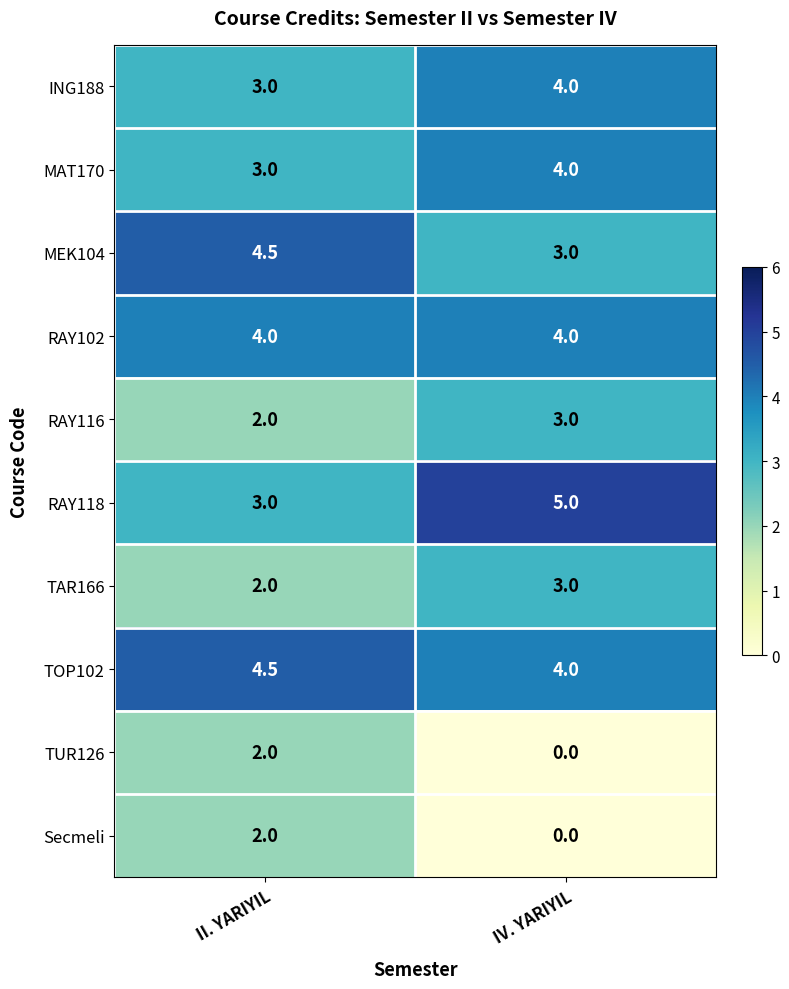

Reading left to right, extract all data points from this chart.

ING188: 3.0	4.0
MAT170: 3.0	4.0
MEK104: 4.5	3.0
RAY102: 4.0	4.0
RAY116: 2.0	3.0
RAY118: 3.0	5.0
TAR166: 2.0	3.0
TOP102: 4.5	4.0
TUR126: 2.0	0.0
Secmeli: 2.0	0.0